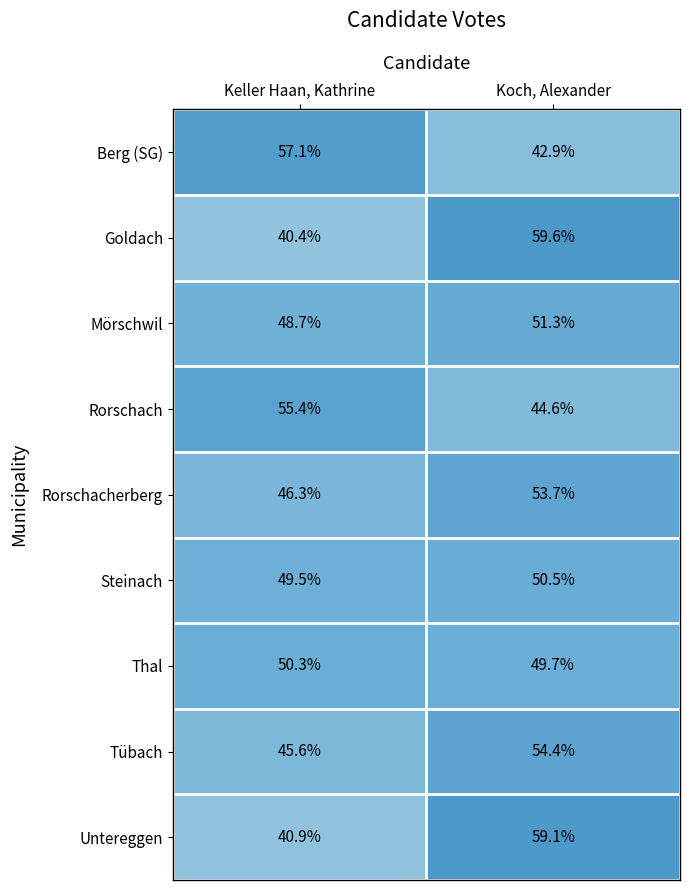

True or false: Goldach has a value of 59.6 at Koch, Alexander.

True